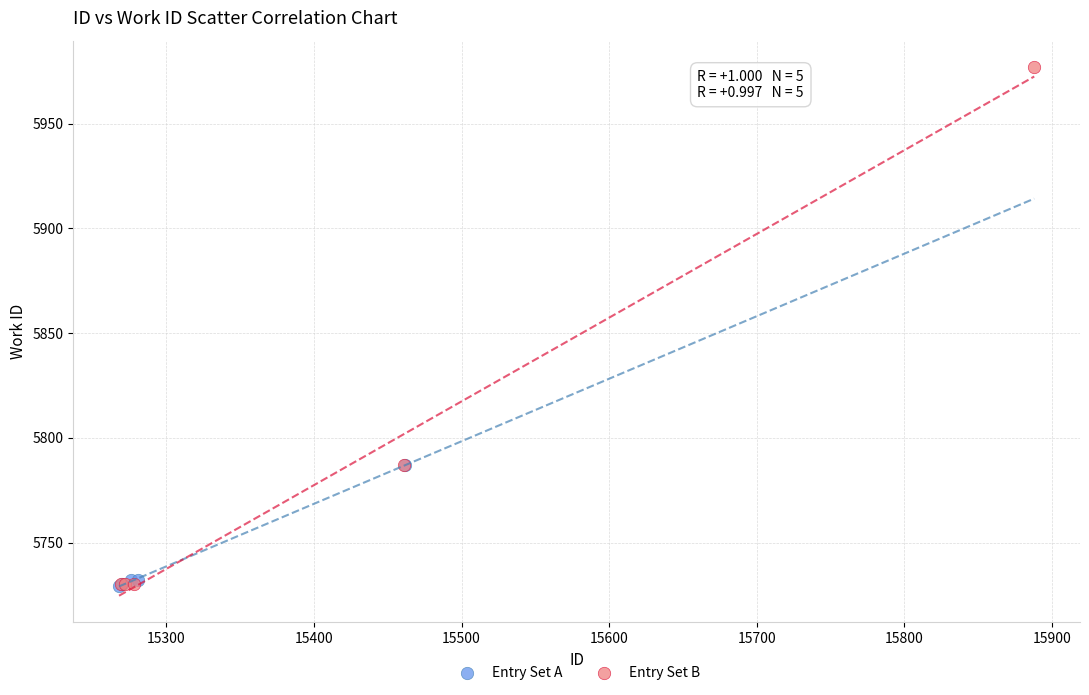

What are all the series names shown in the legend?

Entry Set A, Entry Set B